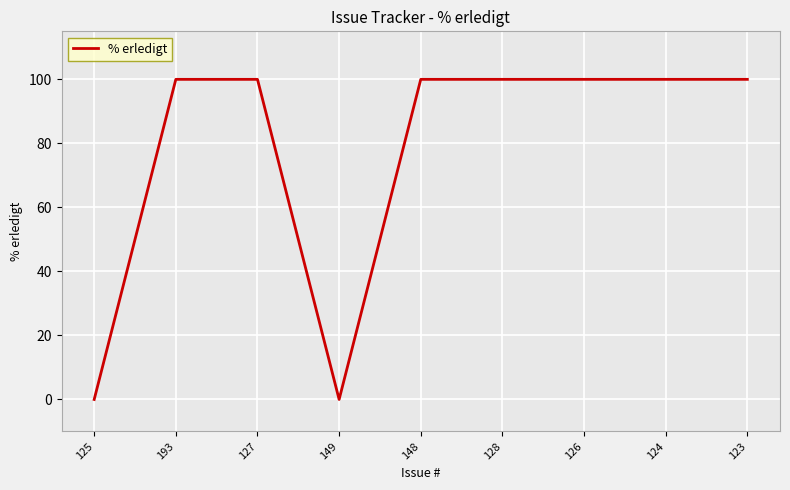

True or false: the data shows 172 at 193.

False